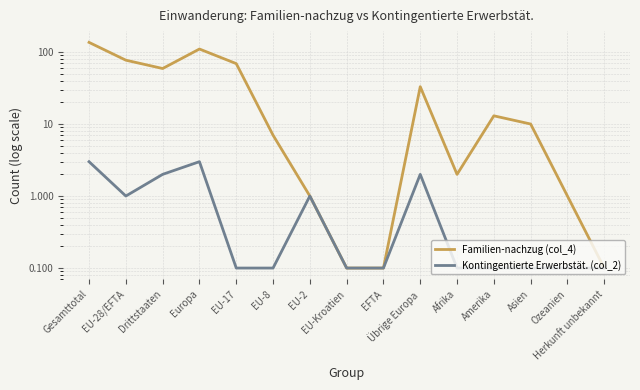

Is this an area chart (filled region under the line)?

No